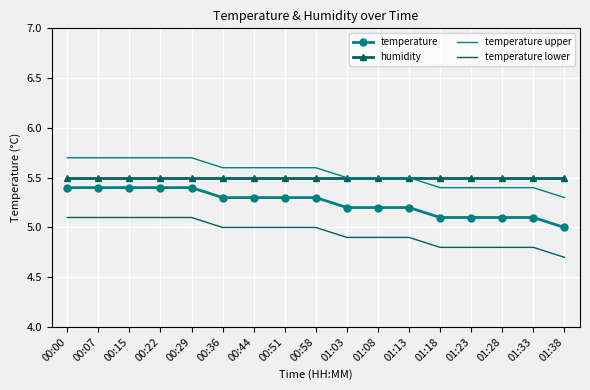

What is the minimum value for temperature?

5.0